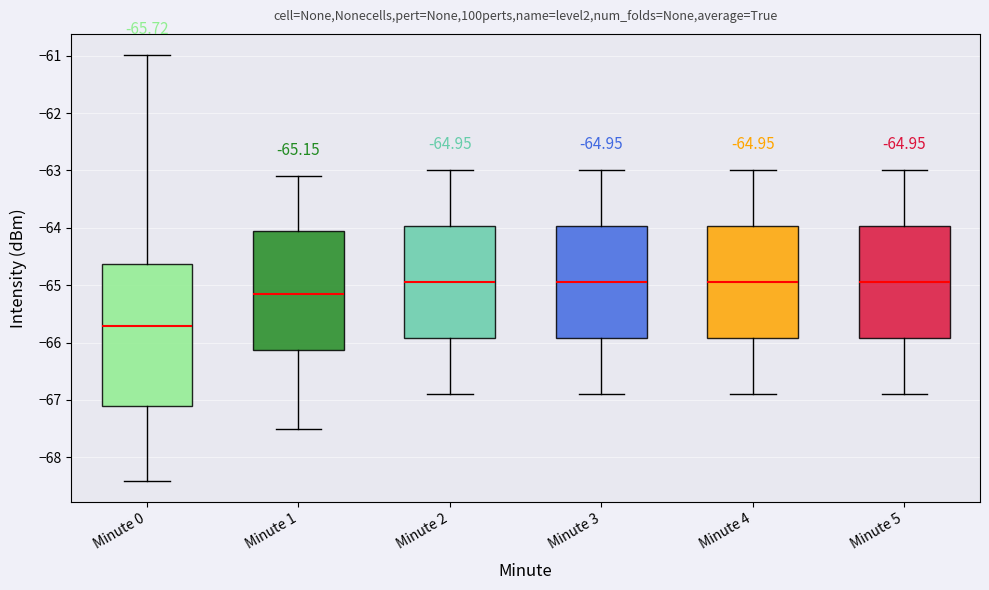

Comparing the boxes themselves (not the whiskers), which one is the tallest?

Minute 0